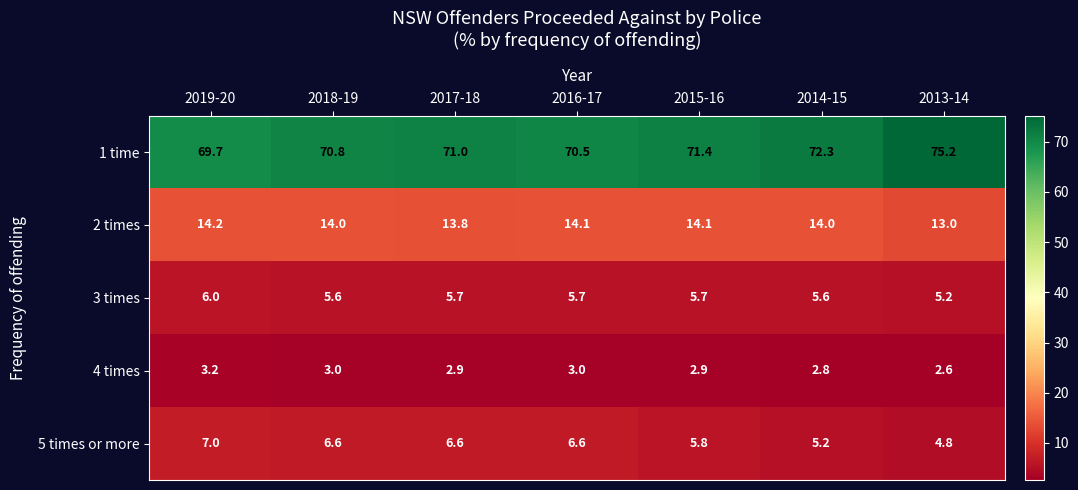

Between 2018-19 and 2016-17, which series saw the biggest shift?

1 time